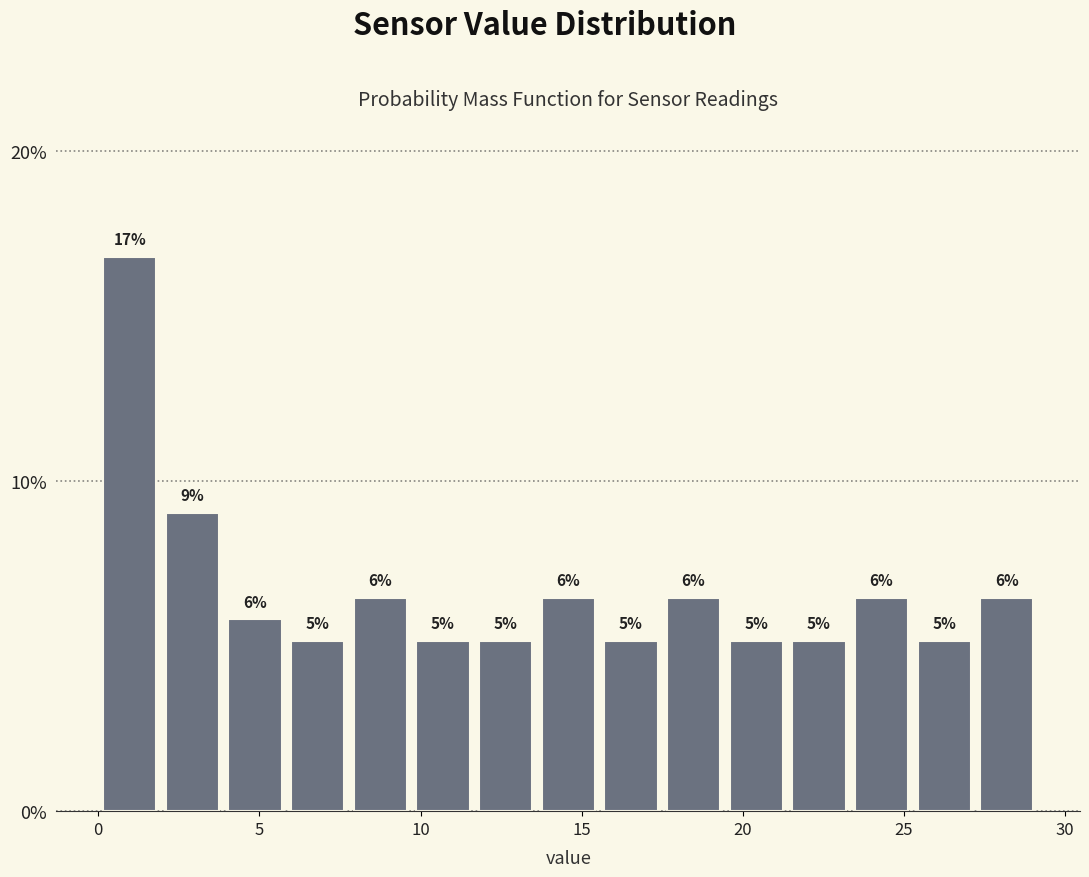

Read against the x-axis, roughly where is the centre of the tallest bar?

1.0